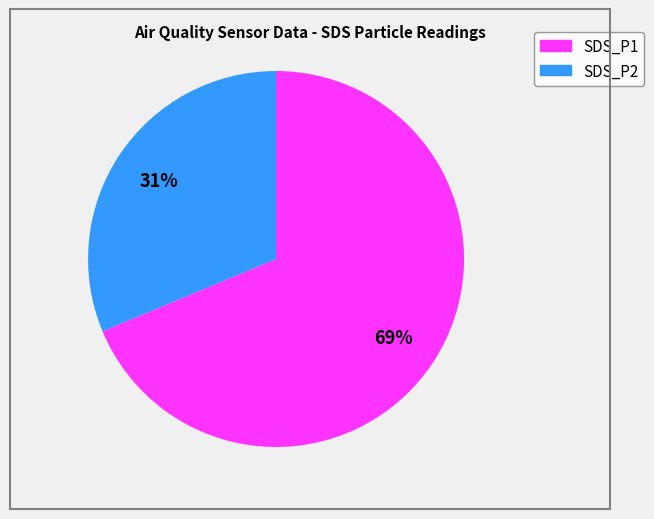

What is the ratio of the value at SDS_P1 to the value at SDS_P2?

2.2